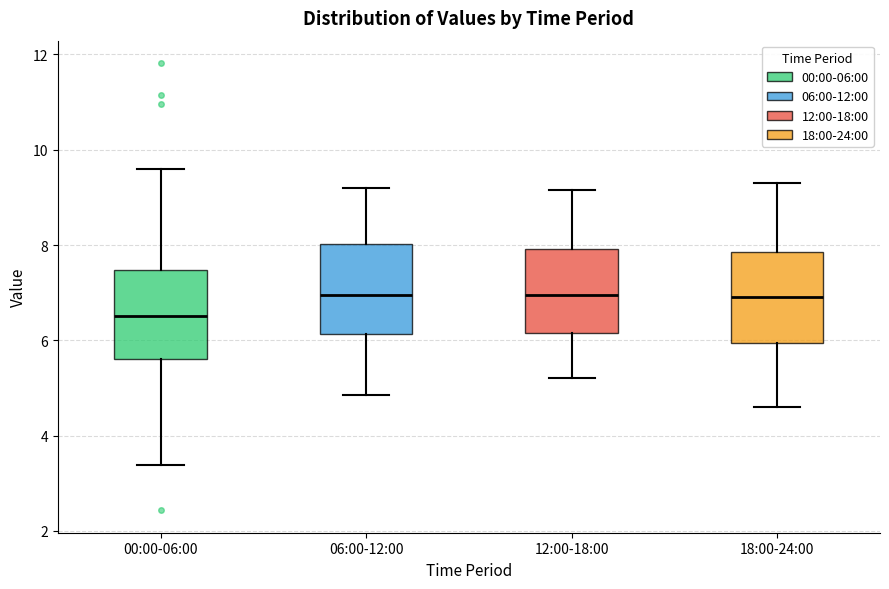

Which box's median line is the lowest?

00:00-06:00